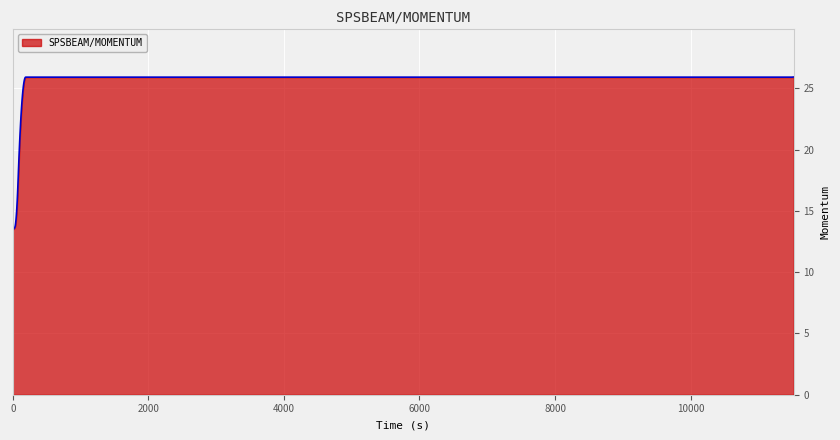

What is the smallest value displayed?

13.5